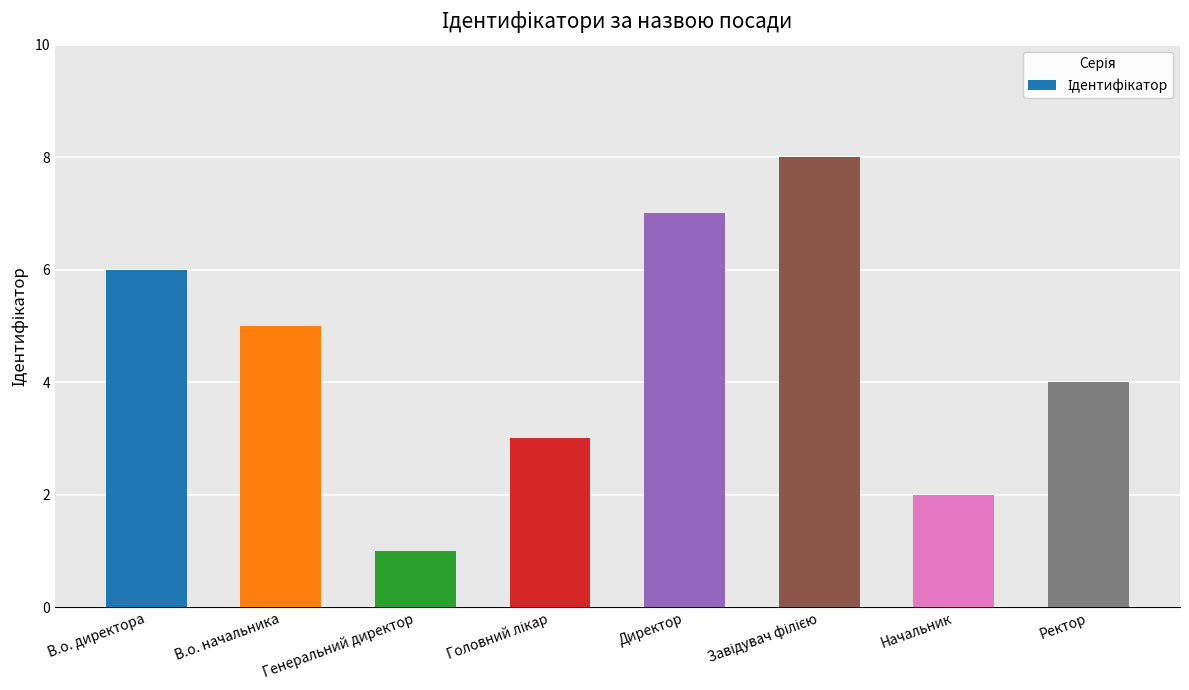

At which label does the data first exceed 5?

В.о. директора